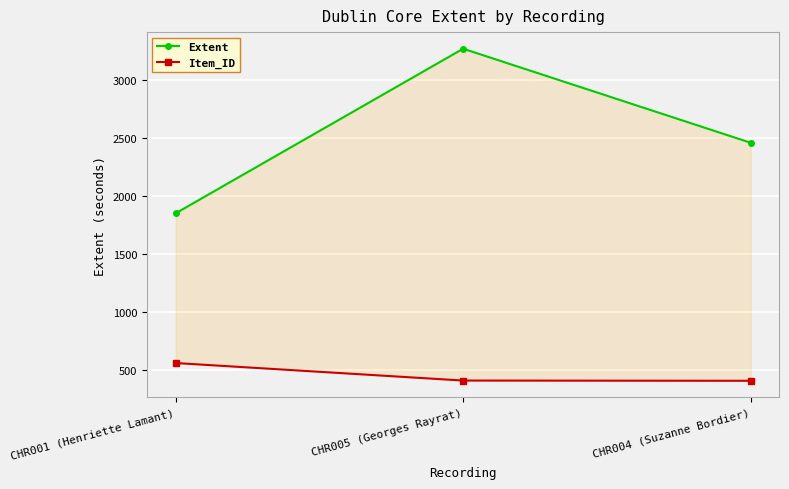

What is the minimum value shown in the chart?

406